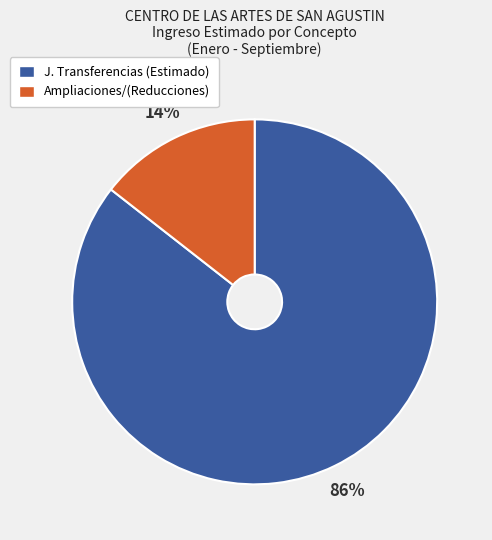

Between J. Transferencias (Estimado) and Ampliaciones/(Reducciones), which is larger?

J. Transferencias (Estimado)